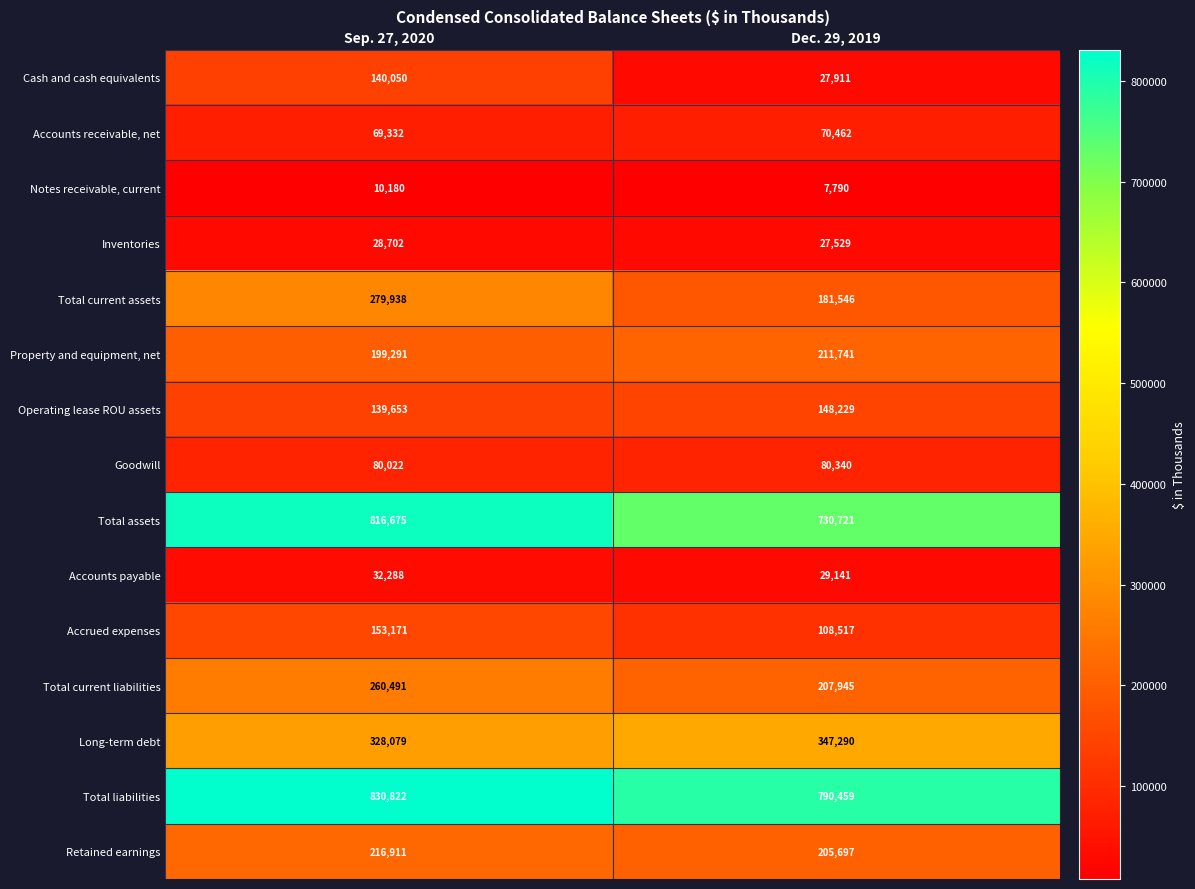

Which category has the highest value across all series?

Sep. 27, 2020